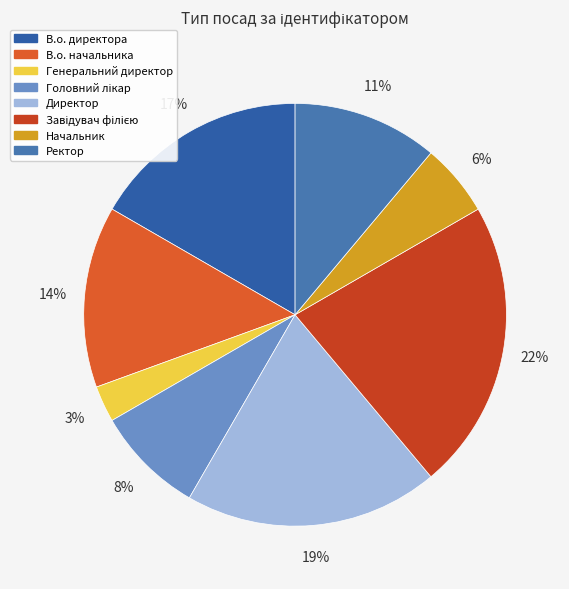

True or false: Завідувач філією accounts for 22% of the total.

True